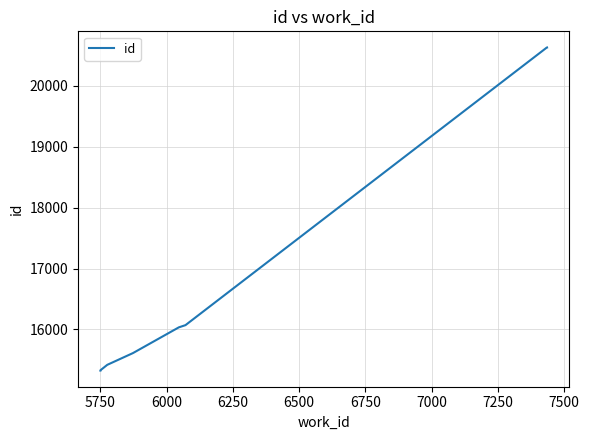

Is it true that the value at 7000 is 12450?

False